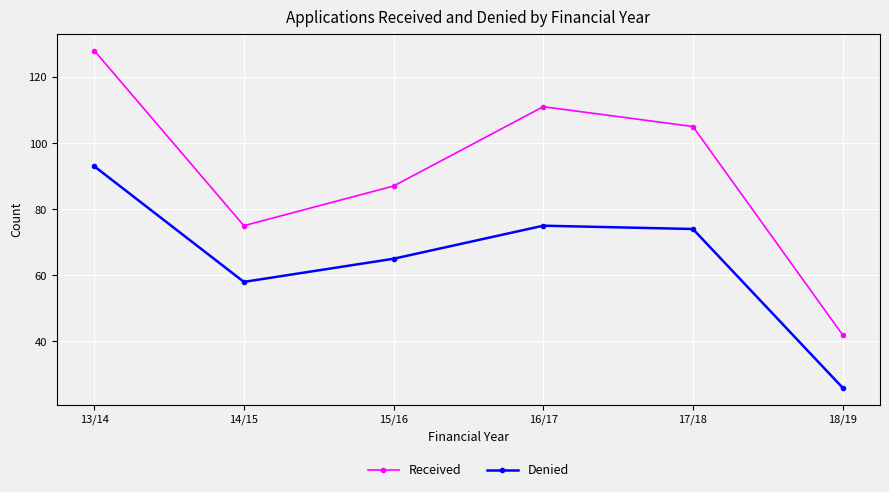

Does the chart have visible grid lines?

Yes